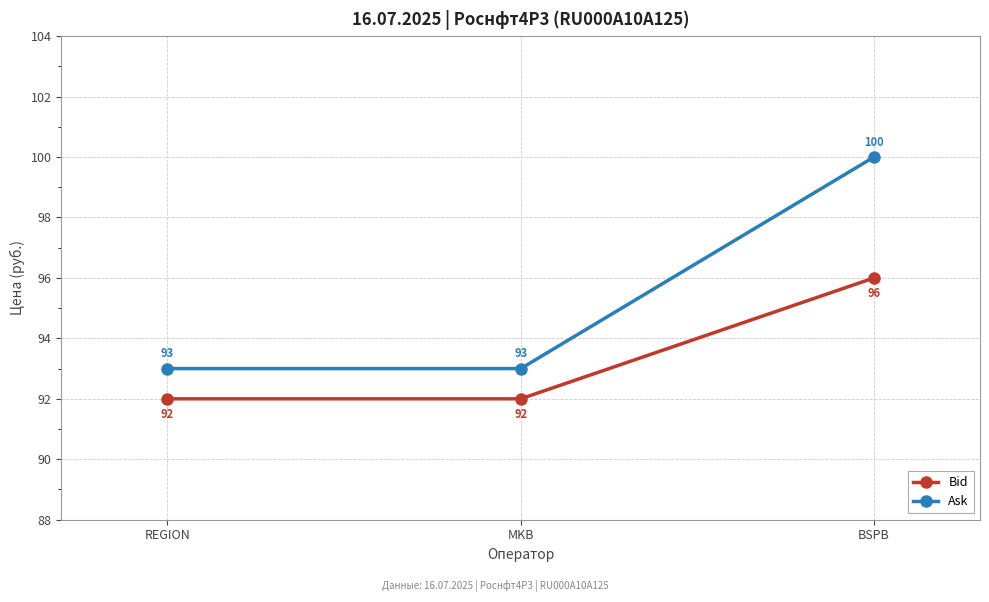

How many Ask values are between 93 and 100?

3